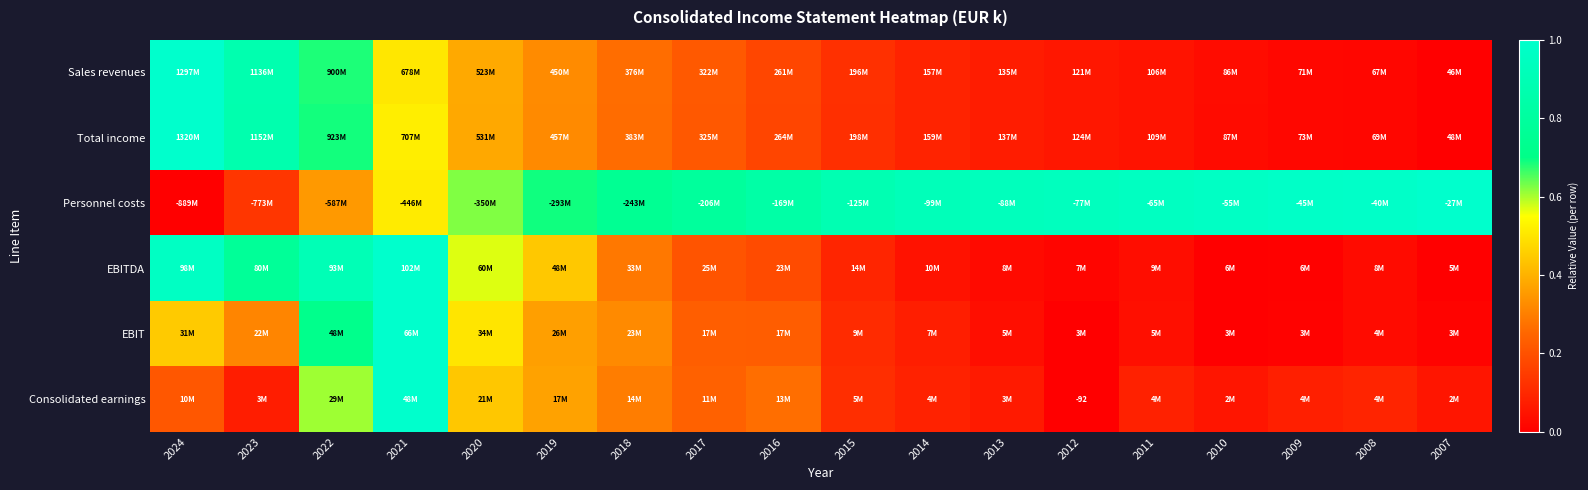

Which category has the lowest value across all series?

2007